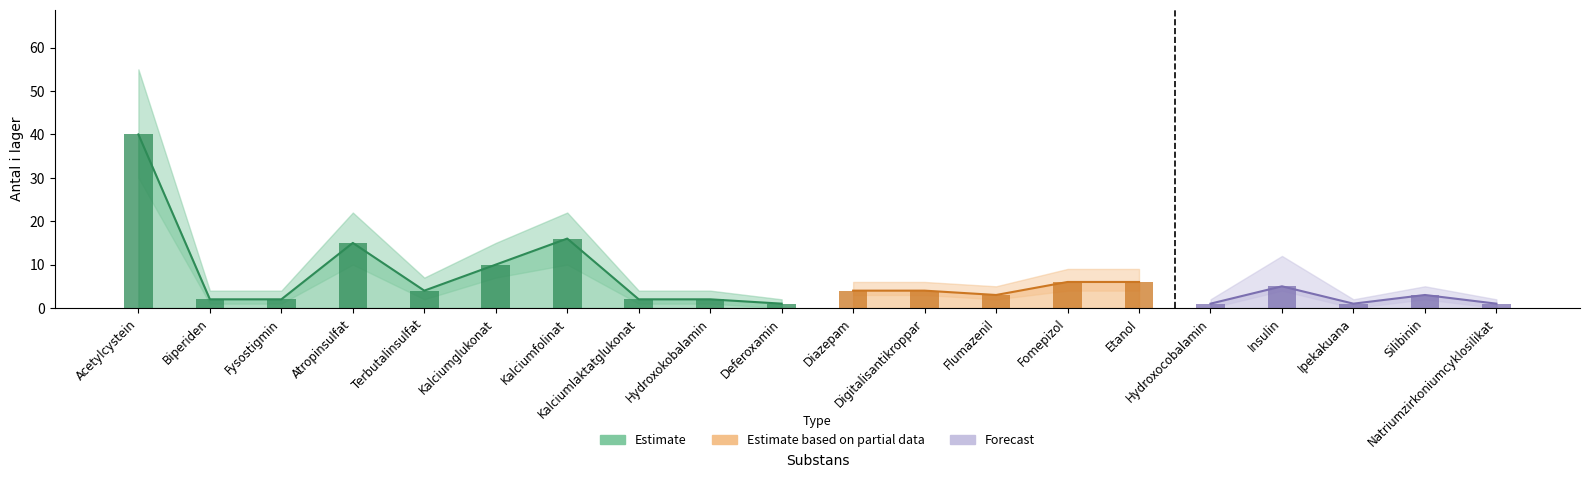

What value does the upper_estimate series have at Biperiden, to the nearest 5?

5